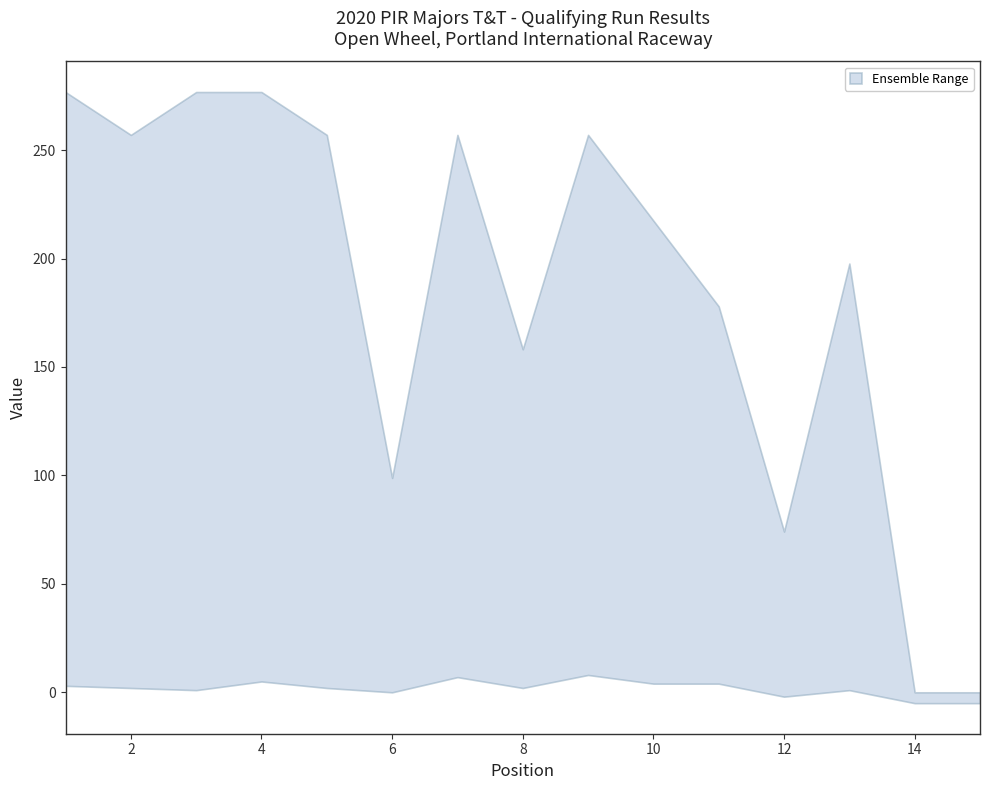

True or false: Best Lap and Best Speed intersect in this chart.

False